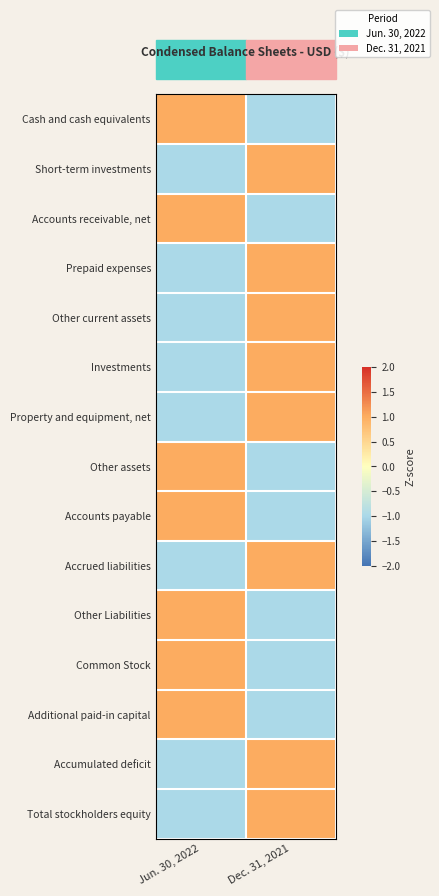

Reading left to right, extract all data points from this chart.

Cash and cash equivalents: Jun. 30, 2022=1	Dec. 31, 2021=-1
Short-term investments: Jun. 30, 2022=-1	Dec. 31, 2021=1
Accounts receivable, net: Jun. 30, 2022=1	Dec. 31, 2021=-1
Prepaid expenses: Jun. 30, 2022=-1	Dec. 31, 2021=1
Other current assets: Jun. 30, 2022=-1	Dec. 31, 2021=1
Investments: Jun. 30, 2022=-1	Dec. 31, 2021=1
Property and equipment, net: Jun. 30, 2022=-1	Dec. 31, 2021=1
Other assets: Jun. 30, 2022=1	Dec. 31, 2021=-1
Accounts payable: Jun. 30, 2022=1	Dec. 31, 2021=-1
Accrued liabilities: Jun. 30, 2022=-1	Dec. 31, 2021=1
Other Liabilities: Jun. 30, 2022=1	Dec. 31, 2021=-1
Common Stock: Jun. 30, 2022=1	Dec. 31, 2021=-1
Additional paid-in capital: Jun. 30, 2022=1	Dec. 31, 2021=-1
Accumulated deficit: Jun. 30, 2022=-1	Dec. 31, 2021=1
Total stockholders equity: Jun. 30, 2022=-1	Dec. 31, 2021=1